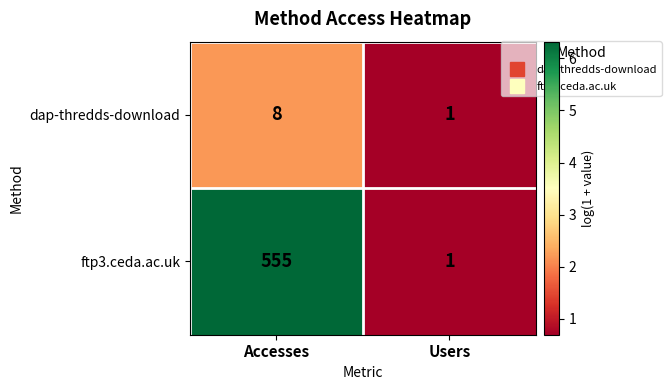

What is the spread (max minus min) of values at Accesses?

547